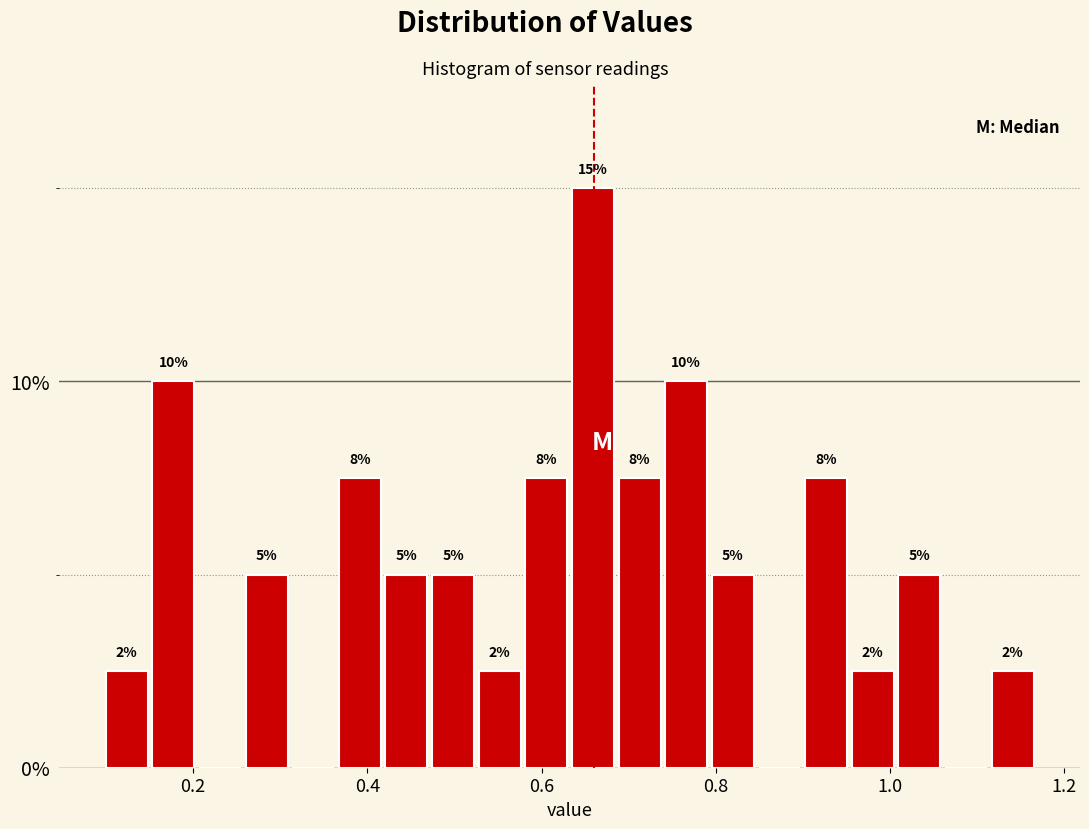

Read against the x-axis, roughly where is the centre of the tallest bar?

0.66